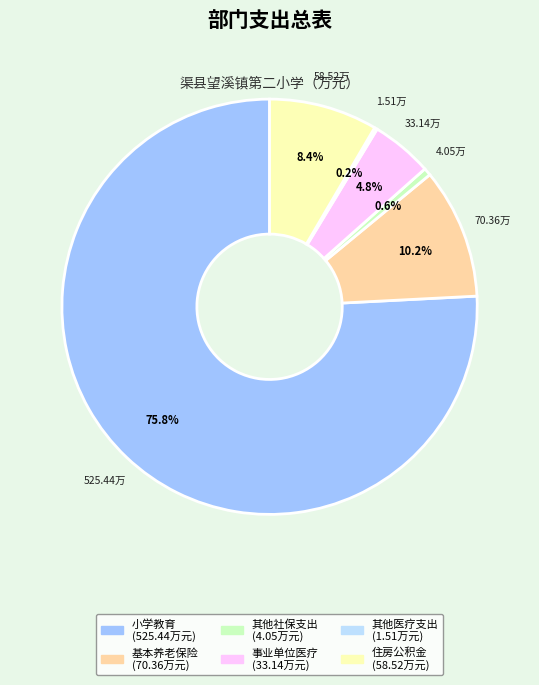

Is there any slice that represents more than half of the pie?

Yes